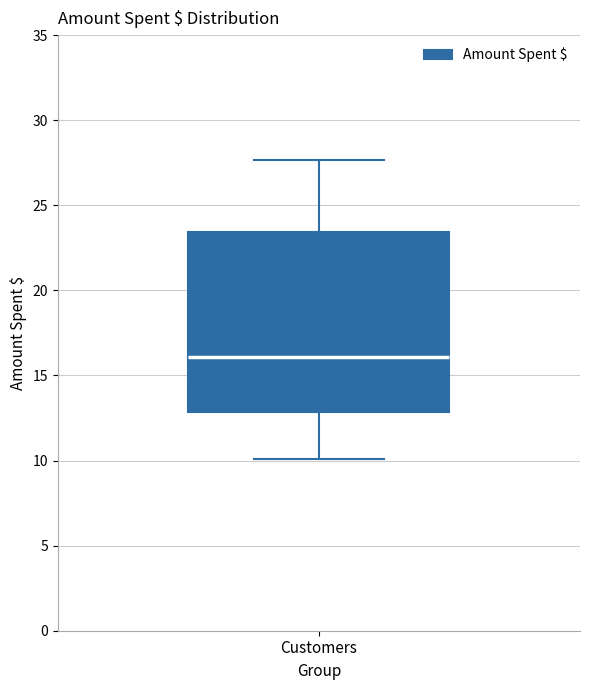

Read this box plot against the y-axis: the position of the median line, the range covered by the box, and the ends of both whiskers. The values are not printed on the chart, so give them approximately, as read against the axis.

median 16.0, box 13.0 to 23.5, whiskers 10.0 to 27.5